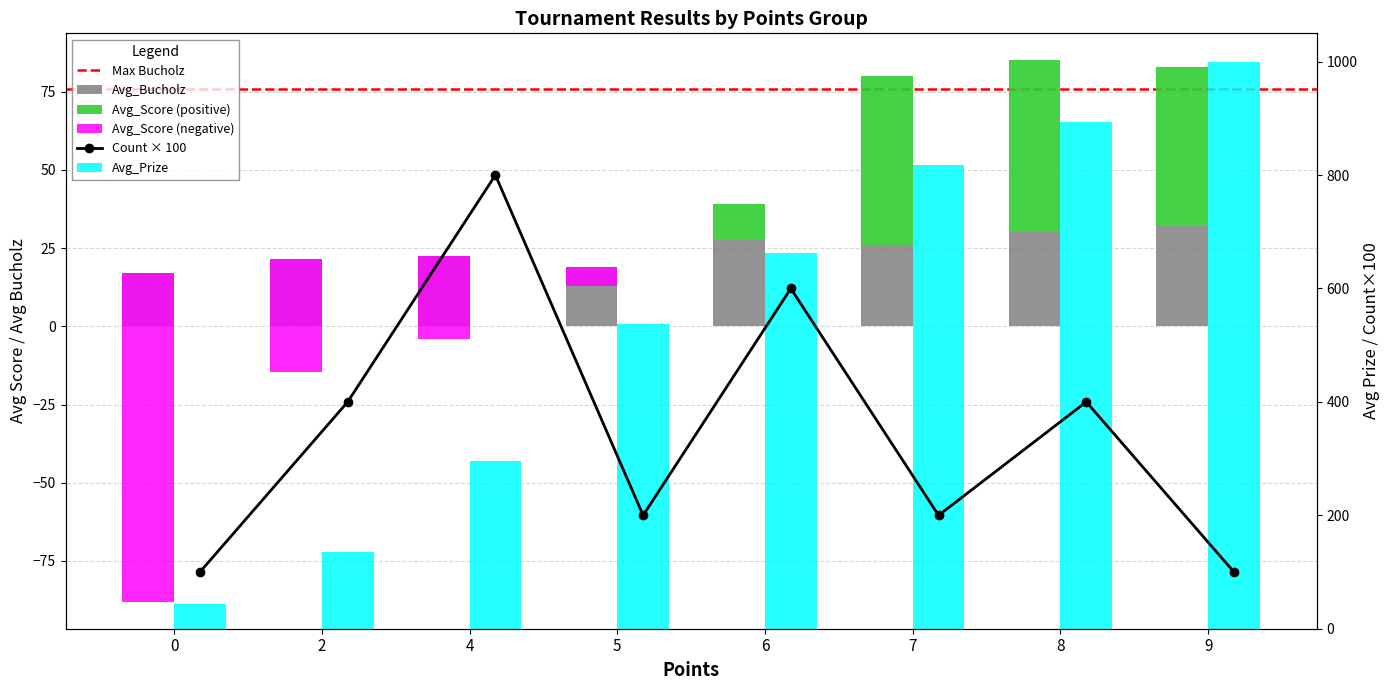

List the labels in order of Avg_Bucholz value, largest first.

9, 8, 6, 7, 4, 2, 5, 0